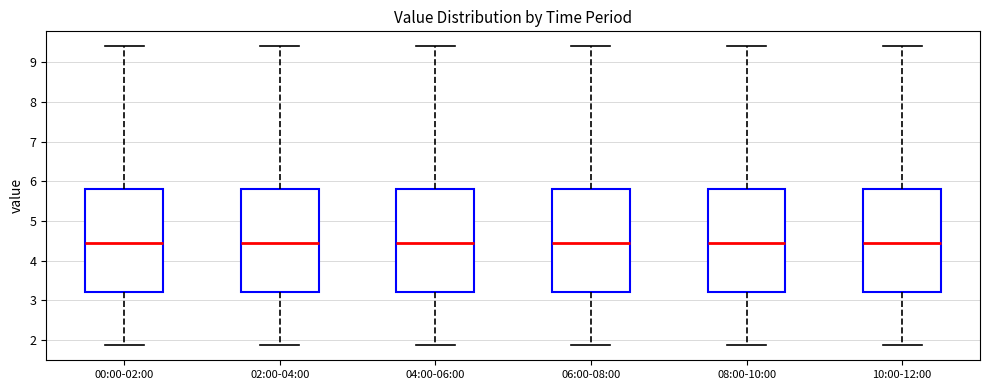

Where is the upper edge of the box for 10:00-12:00 on the y-axis? The values are not printed on the chart, so give them approximately, as read against the axis.

5.8